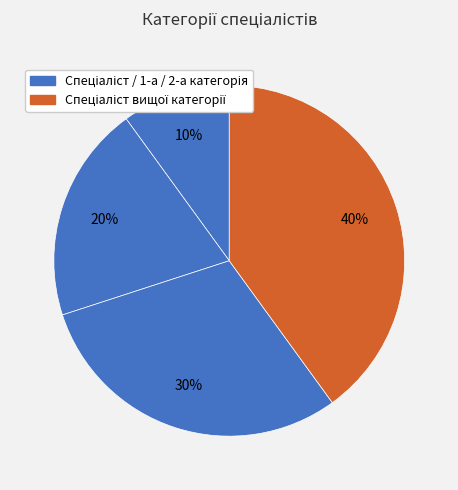

How many slices are in this pie chart?

4